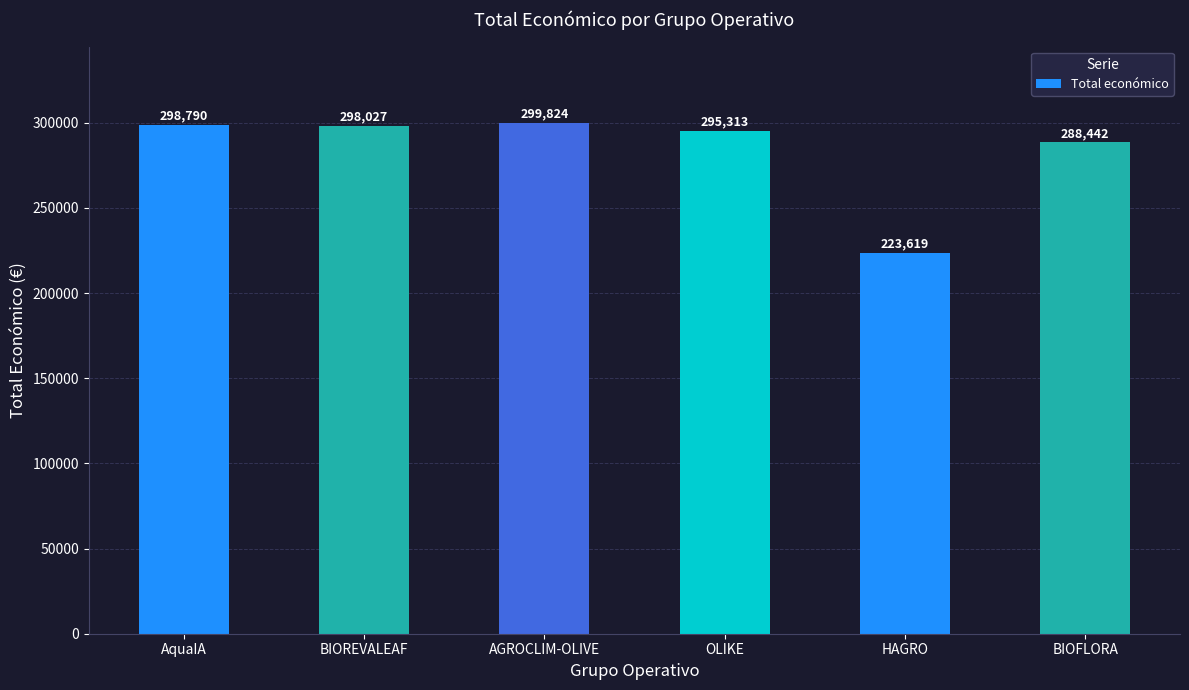

What is the value of the 5th bar from the left?

223619